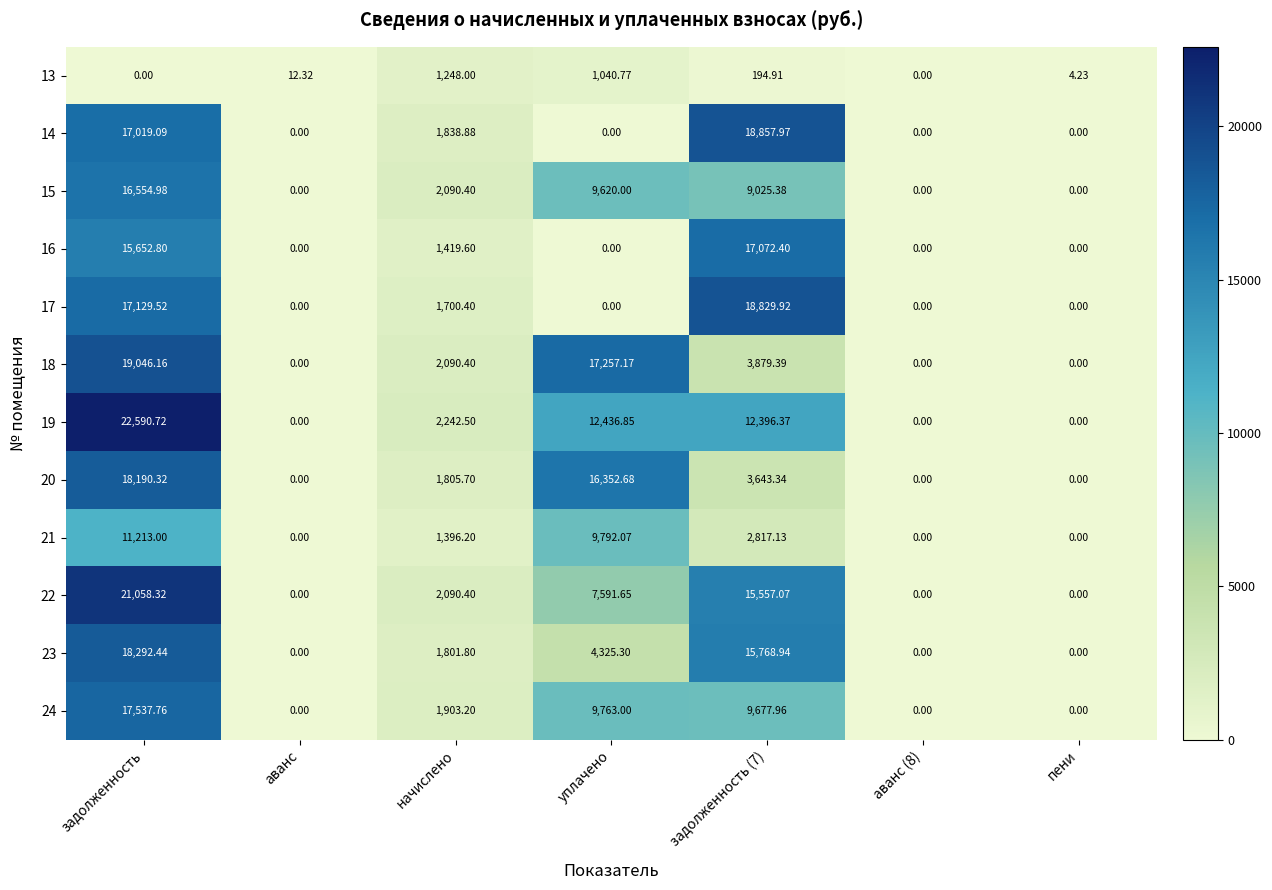

Which category has the highest value in the 23 series?

задолженность